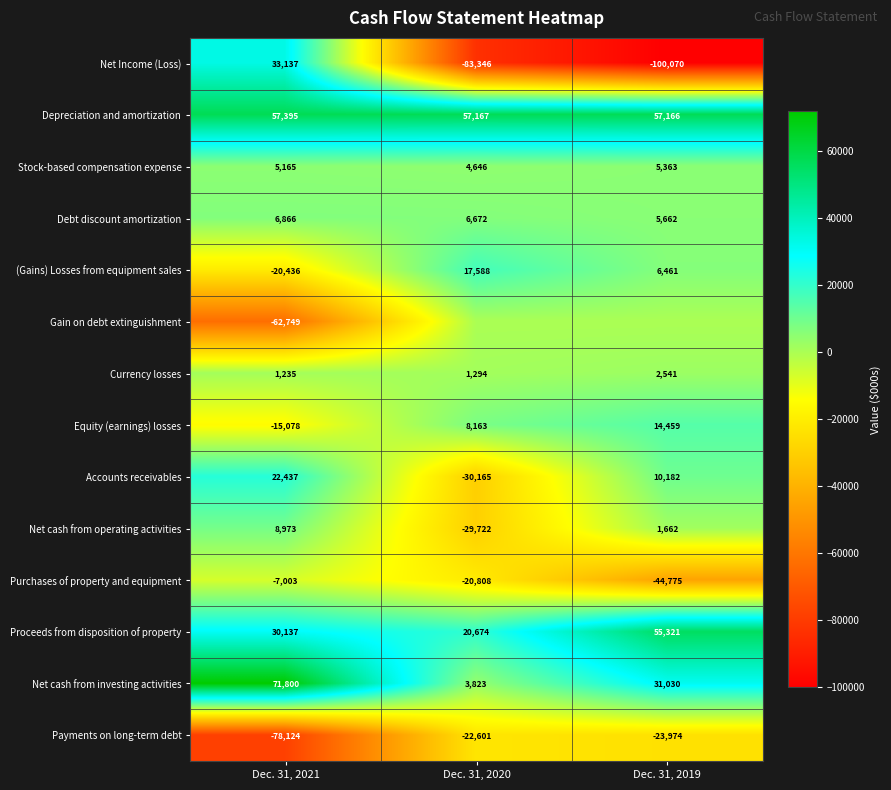

Rank the categories by Purchases of property and equipment value from lowest to highest.

Dec. 31, 2019, Dec. 31, 2020, Dec. 31, 2021